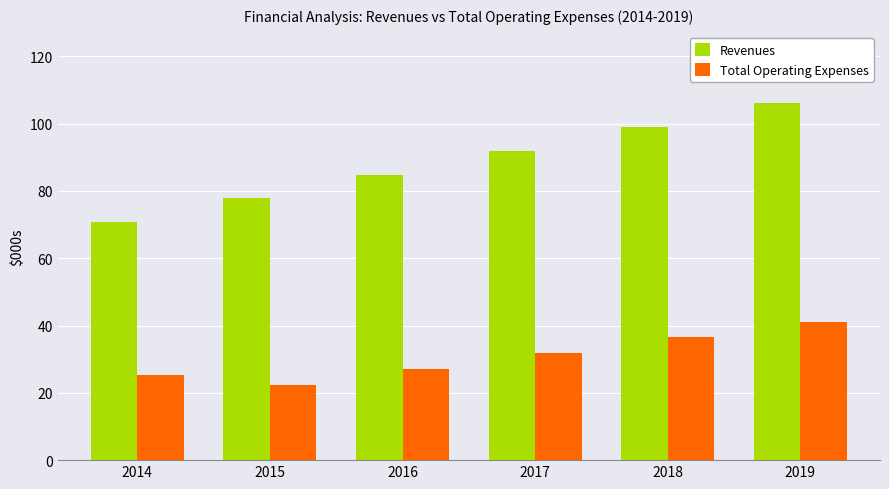

True or false: Revenues has a value of 70.7 at 2014.

True